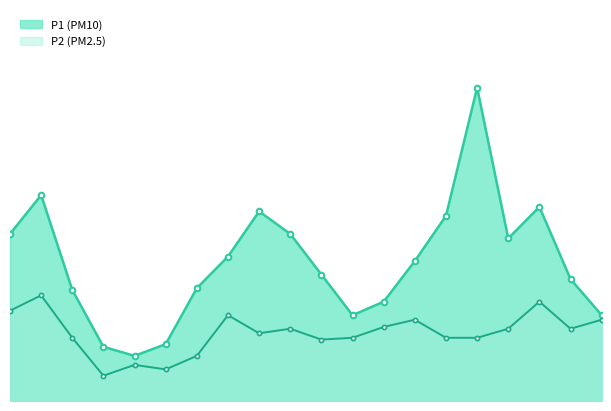

What are all the series names shown in the legend?

P1, P2